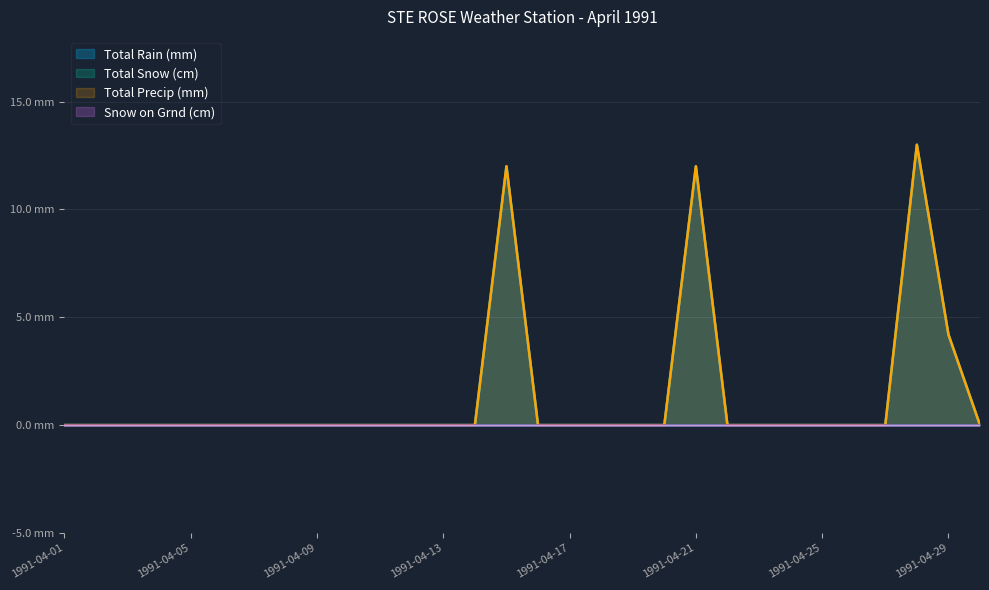

What is the sum of all Total Precip (mm) values?

41.2